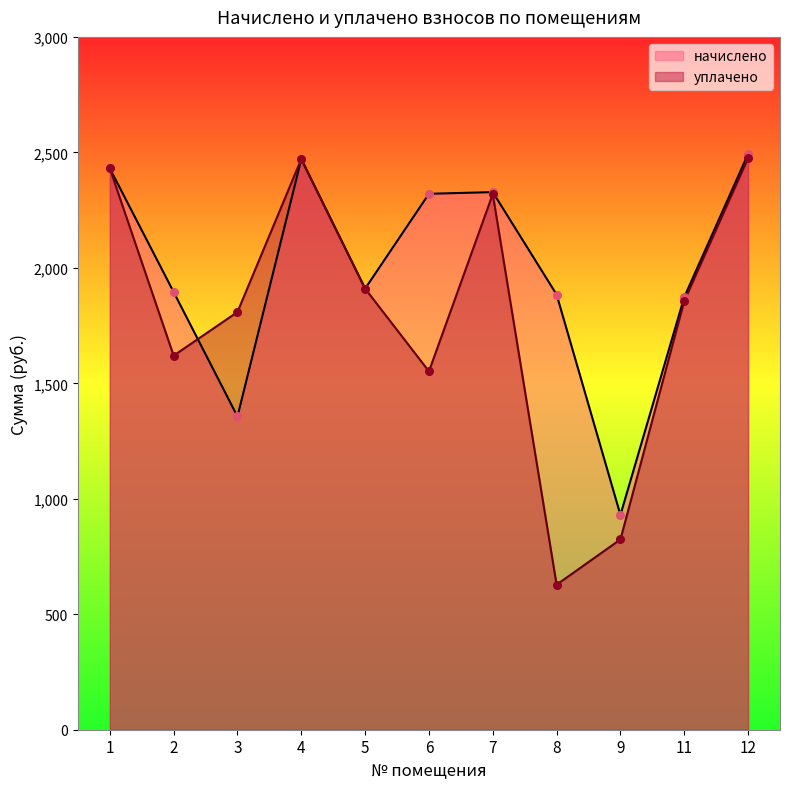

Is the value of уплачено at 5 greater than the value of начислено at 9?

Yes